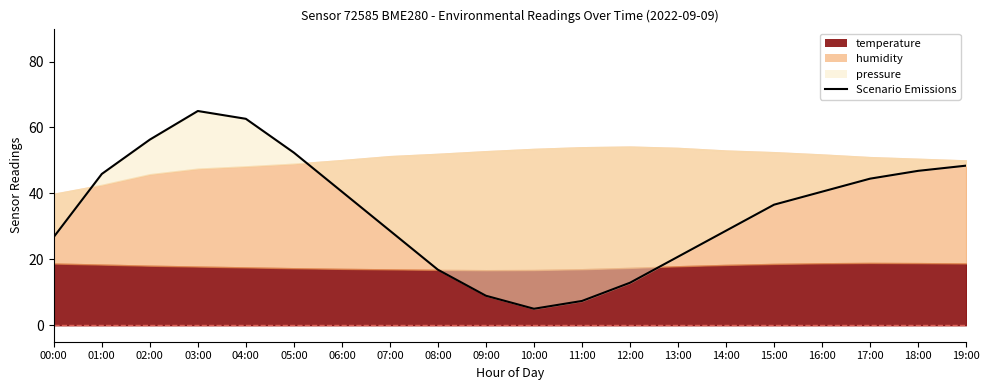

The value at 17:00 is 62.7. True or false?

False